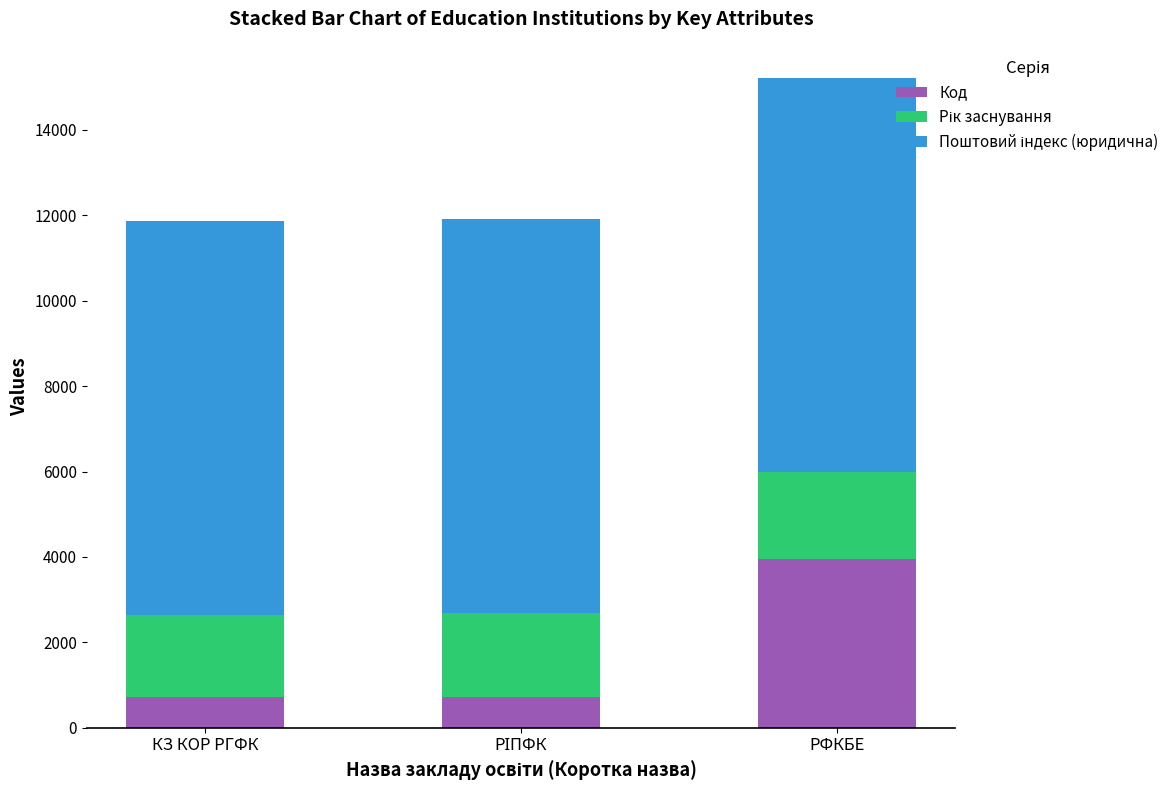

At which category is the sum across all series the highest?

РФКБЕ